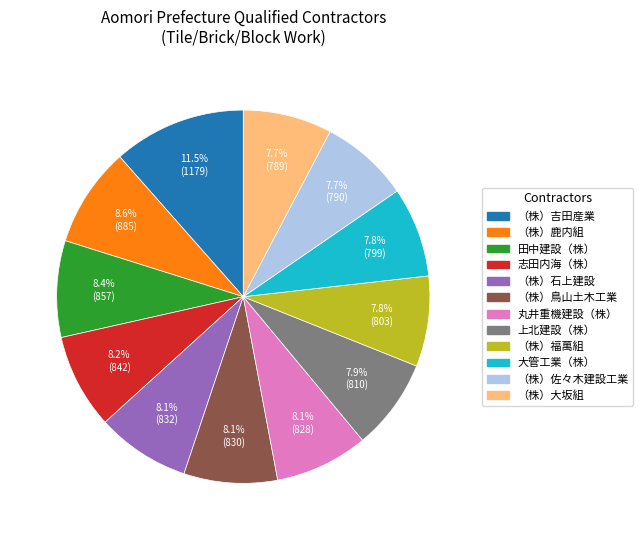

What percentage is NOT represented by （株）吉田産業?

88.5%